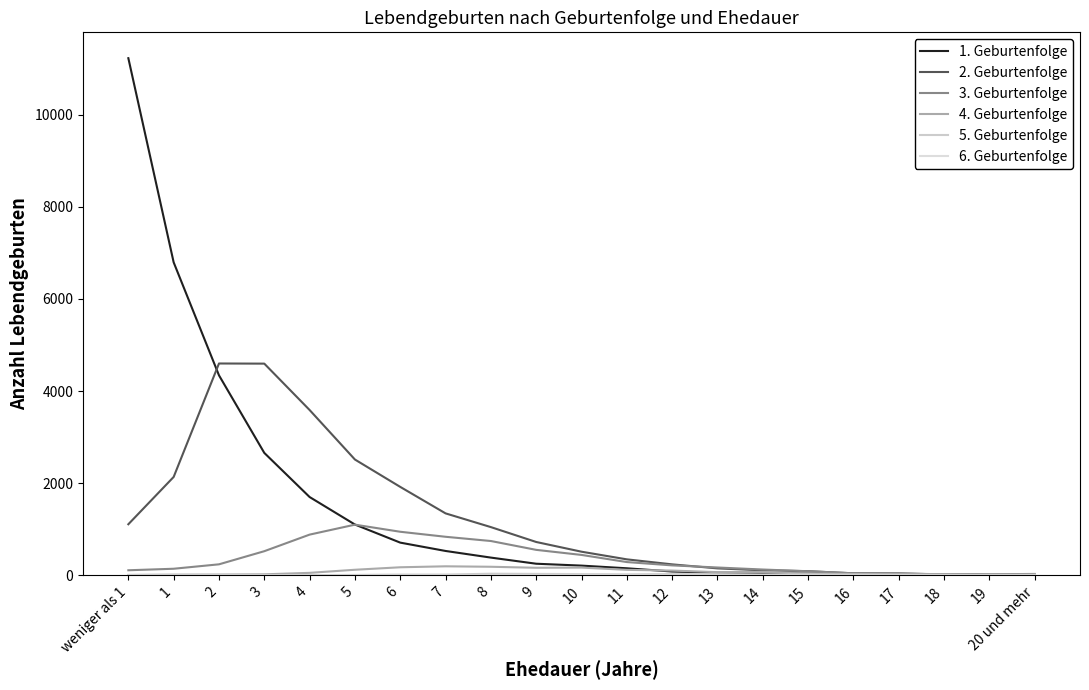

Does the chart have visible grid lines?

No